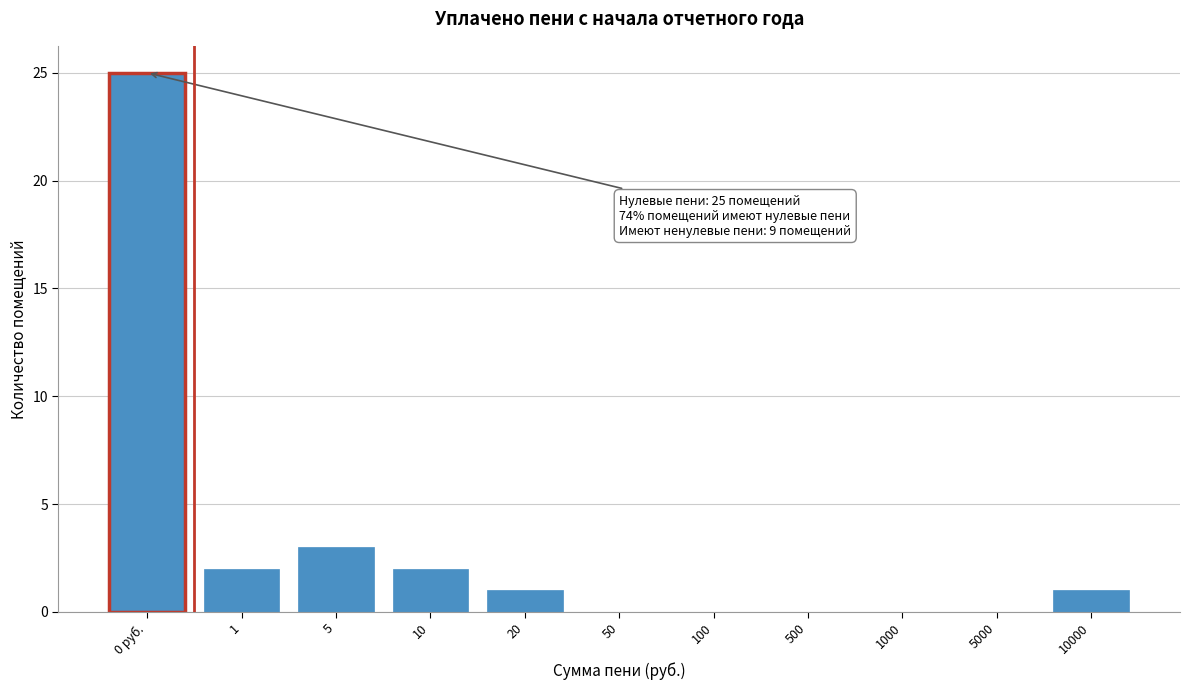

Reading left to right, transcribe all the data shown in this chart.

0 руб.=25	1=2	5=3	10=2	20=1	50=0	100=0	500=0	1000=0	5000=0	10000=1